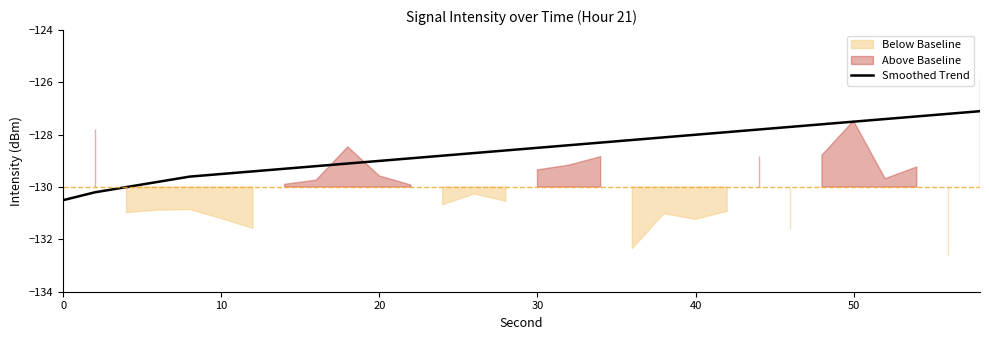

What is the smallest value displayed?

-130.5